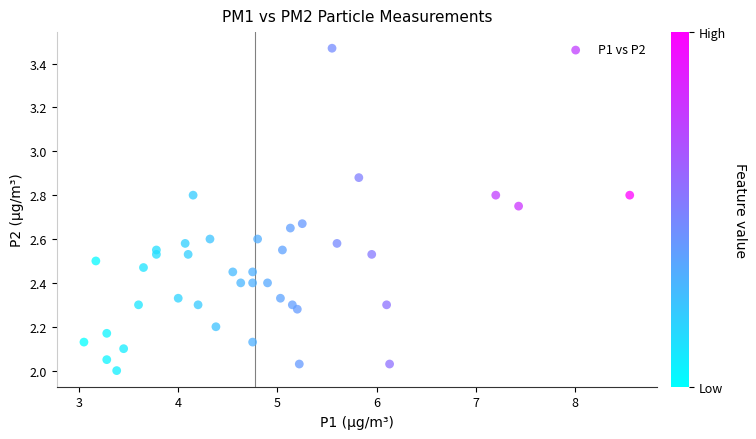

What is the range of Y values (max minus min)?

1.5